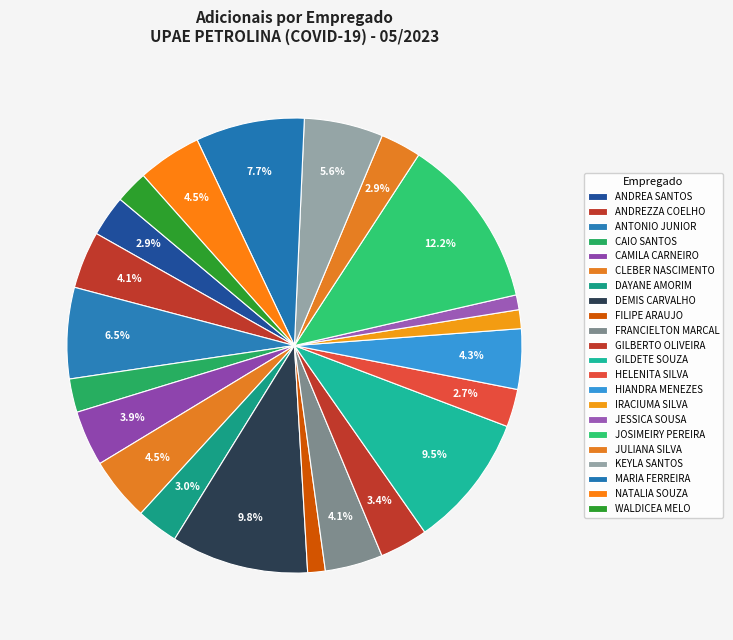

How many segments does this pie chart have?

22